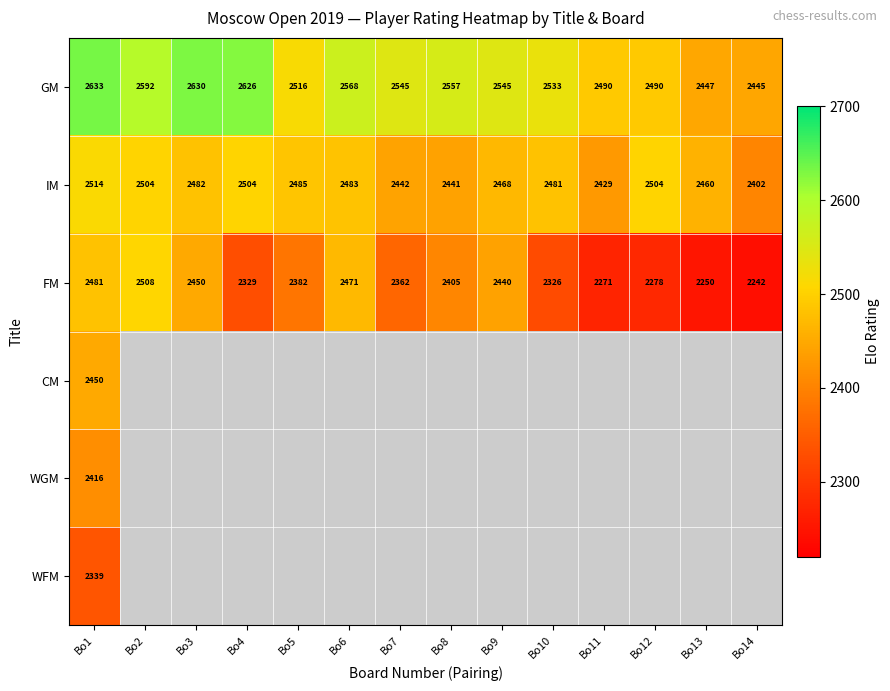

What is the maximum value shown in the chart?

2633.0